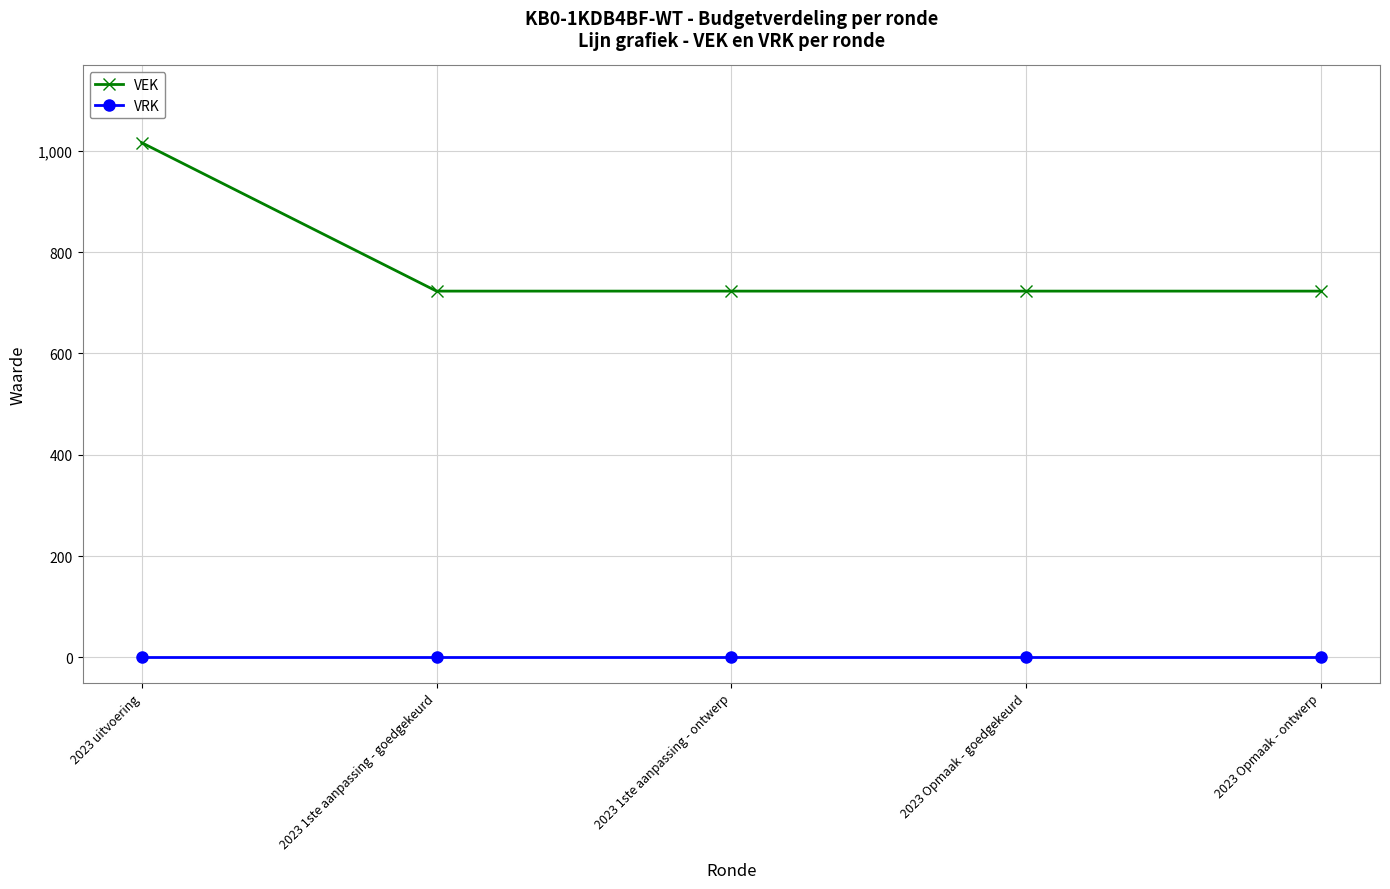

Reading right to left, extract all data points from this chart.

VEK: 2023 Opmaak - ontwerp=723	2023 Opmaak - goedgekeurd=723	2023 1ste aanpassing - ontwerp=723	2023 1ste aanpassing - goedgekeurd=723	2023 uitvoering=1016
VRK: 2023 Opmaak - ontwerp=0	2023 Opmaak - goedgekeurd=0	2023 1ste aanpassing - ontwerp=0	2023 1ste aanpassing - goedgekeurd=0	2023 uitvoering=0